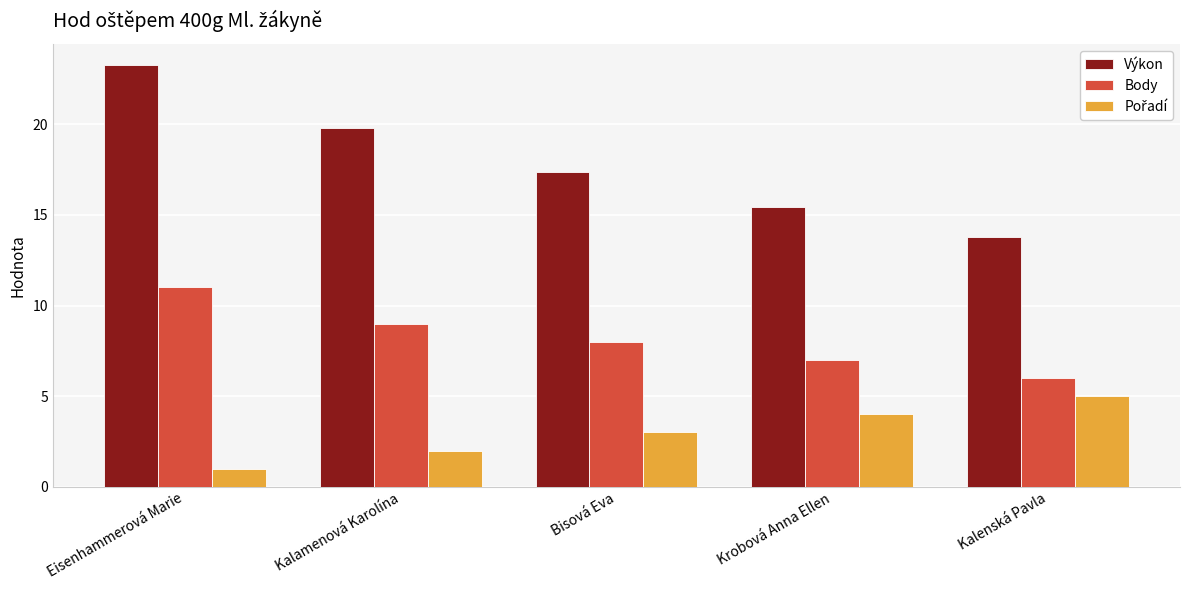

Which series has the largest range (max minus min)?

Výkon